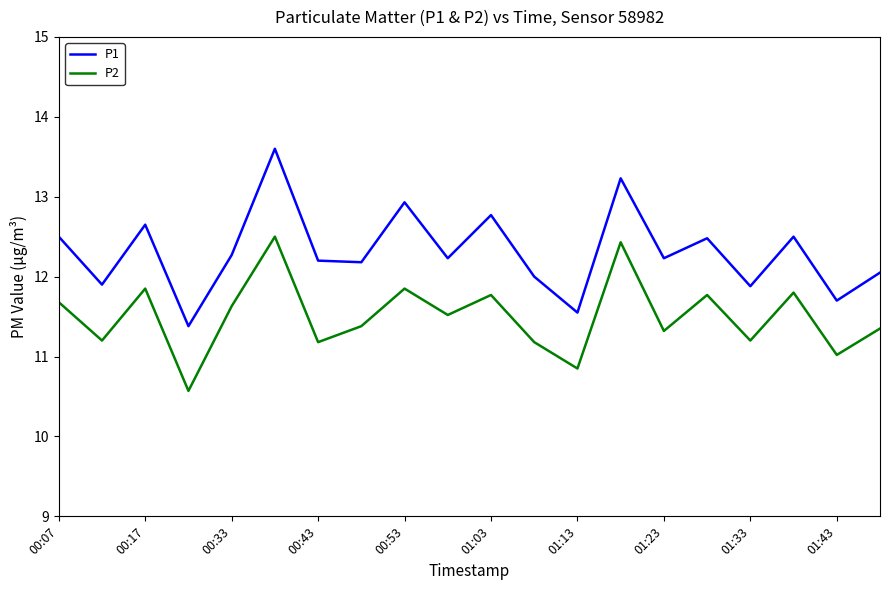

What are all the series names shown in the legend?

P1, P2